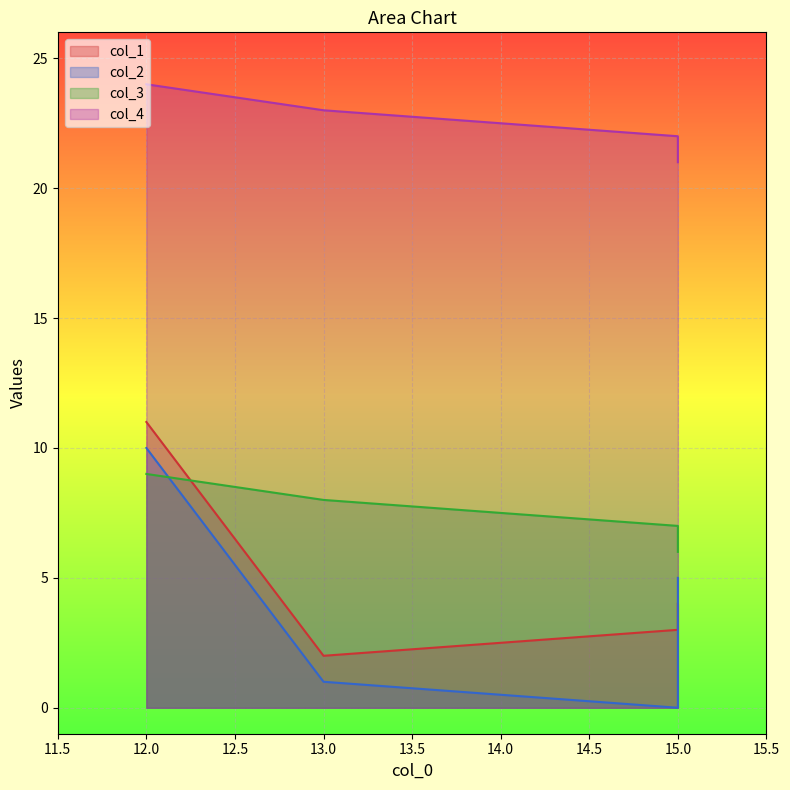

The col_1 series shows 4 at 15. True or false?

True